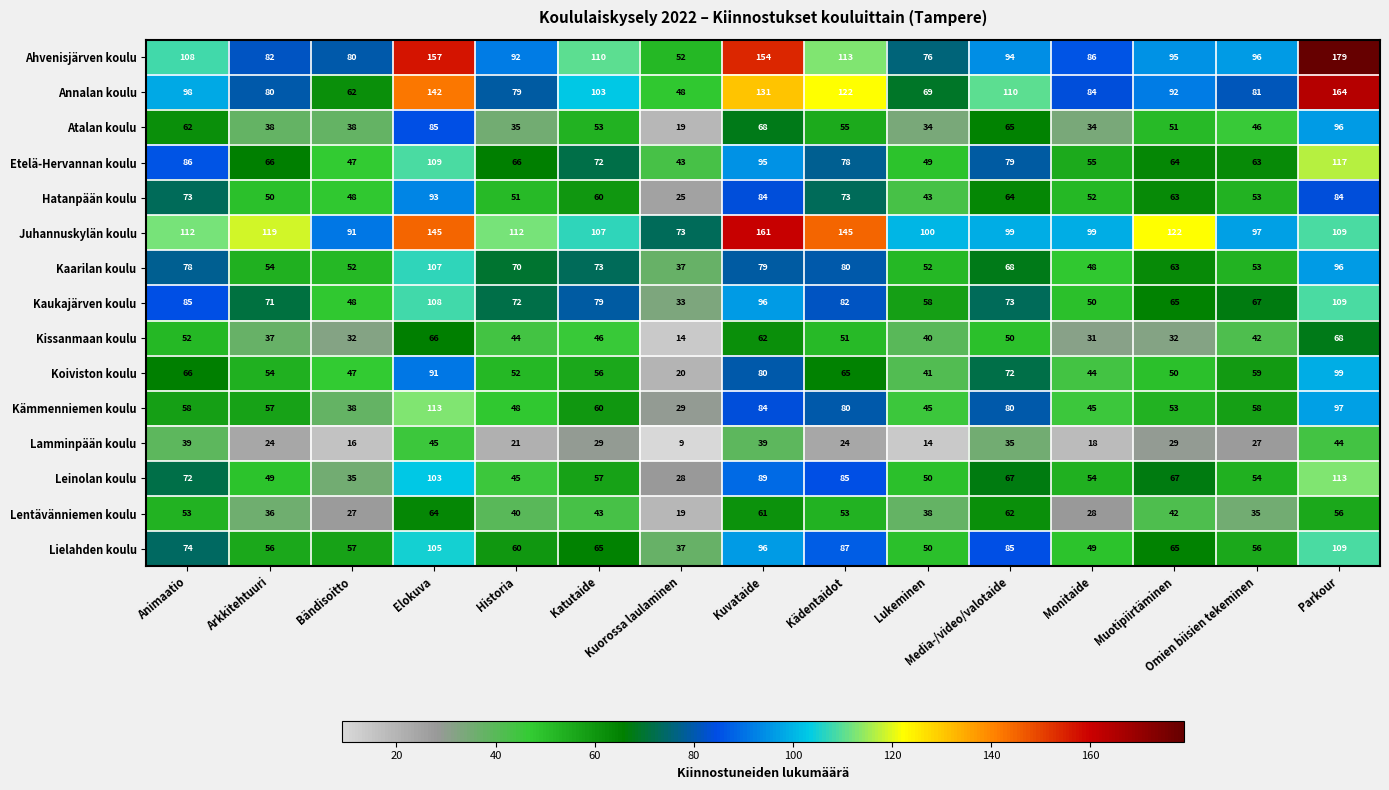

What is the sum of all Lielahden koulu values?

1051